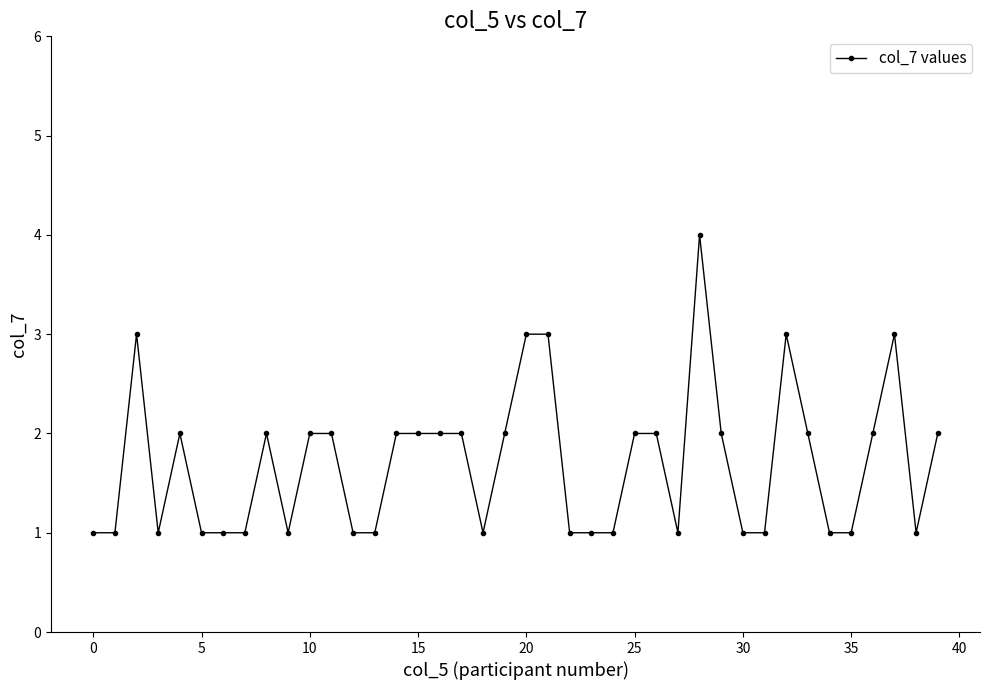

What is the difference between the maximum and minimum values?

3